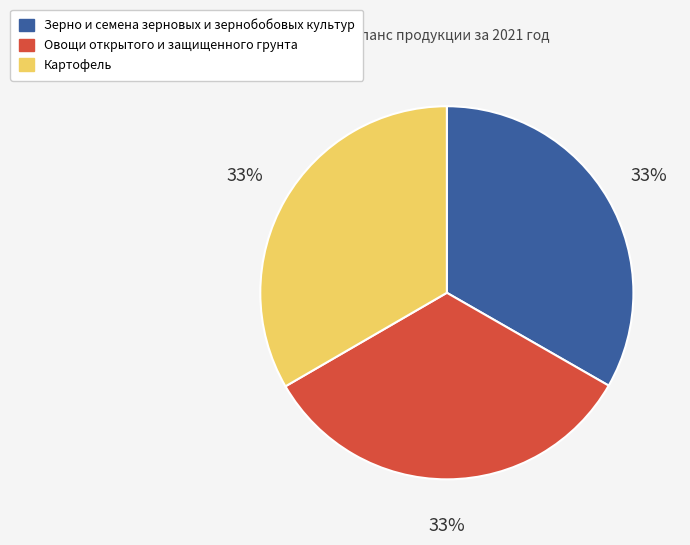

Does Зерно и семена зерновых и зернобобовых культур account for over 50% of the chart?

No